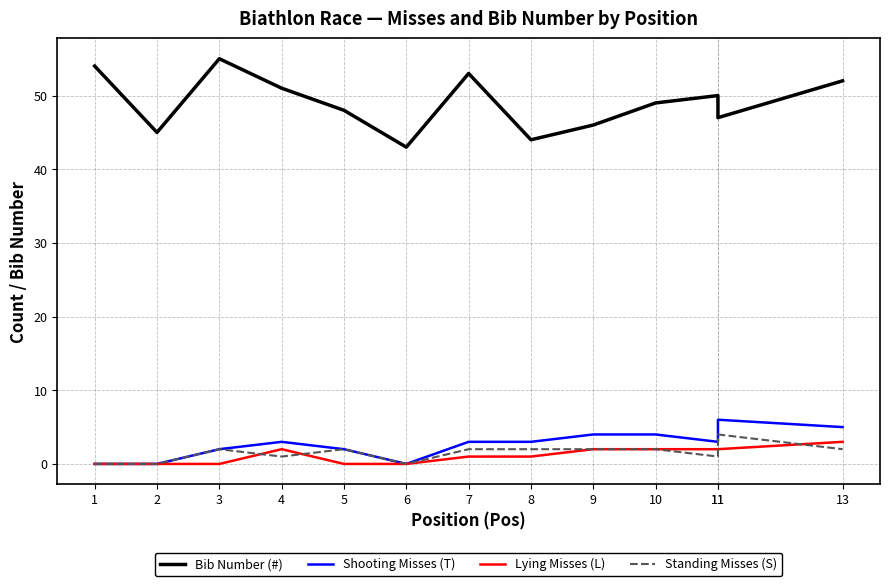

At which label does Standing Misses (S) reach its minimum?

1